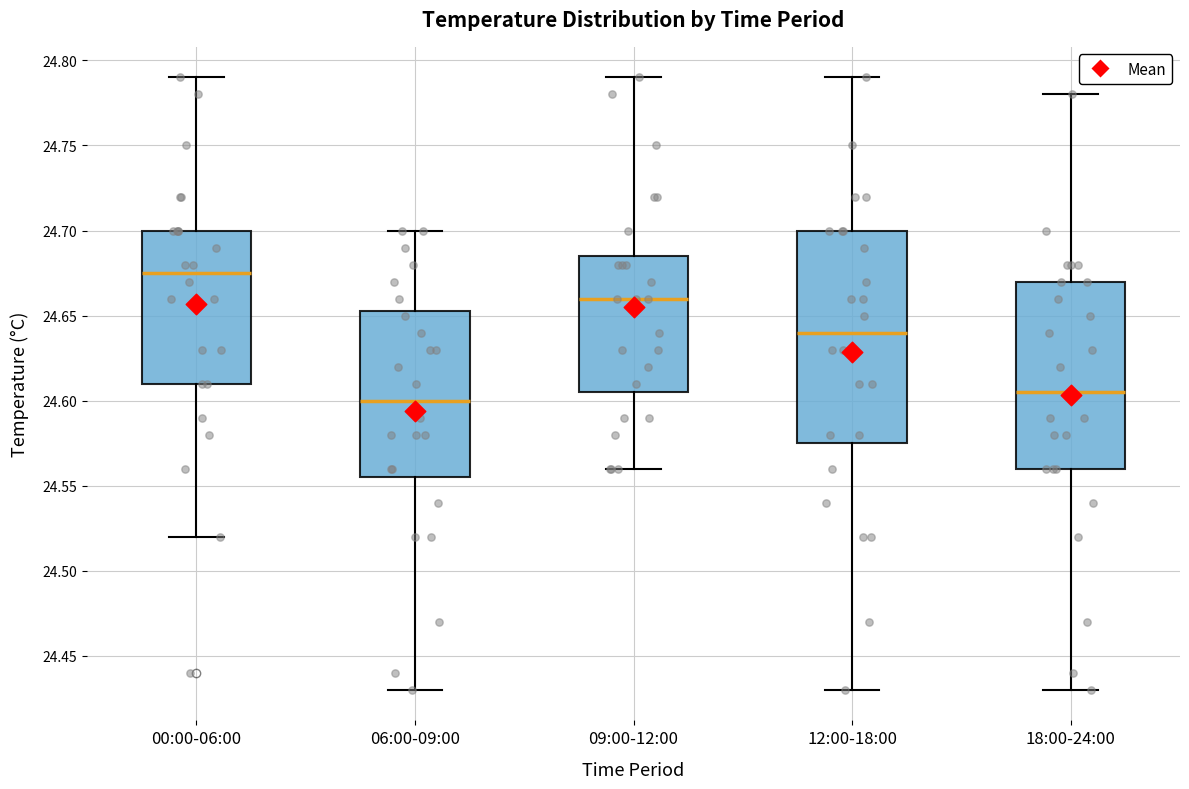

Comparing the boxes themselves (not the whiskers), which one is the tallest?

12:00-18:00